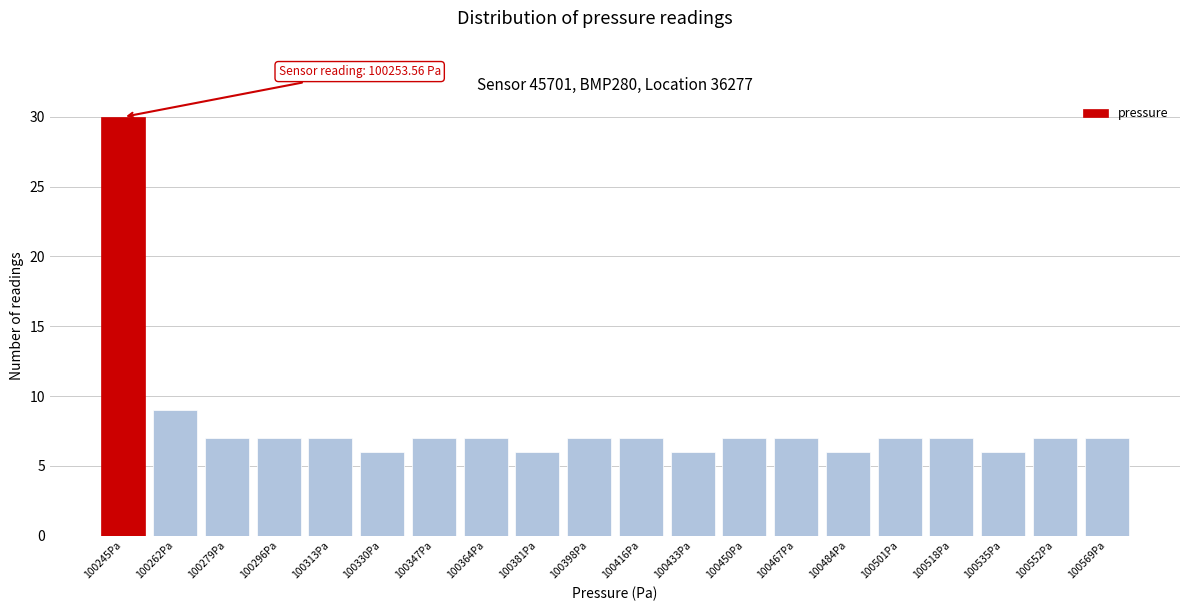

Reading left to right, list all the values displayed in this chart.

100245Pa=30	100262Pa=9	100279Pa=7	100296Pa=7	100313Pa=7	100330Pa=6	100347Pa=7	100364Pa=7	100381Pa=6	100398Pa=7	100416Pa=7	100433Pa=6	100450Pa=7	100467Pa=7	100484Pa=6	100501Pa=7	100518Pa=7	100535Pa=6	100552Pa=7	100569Pa=7